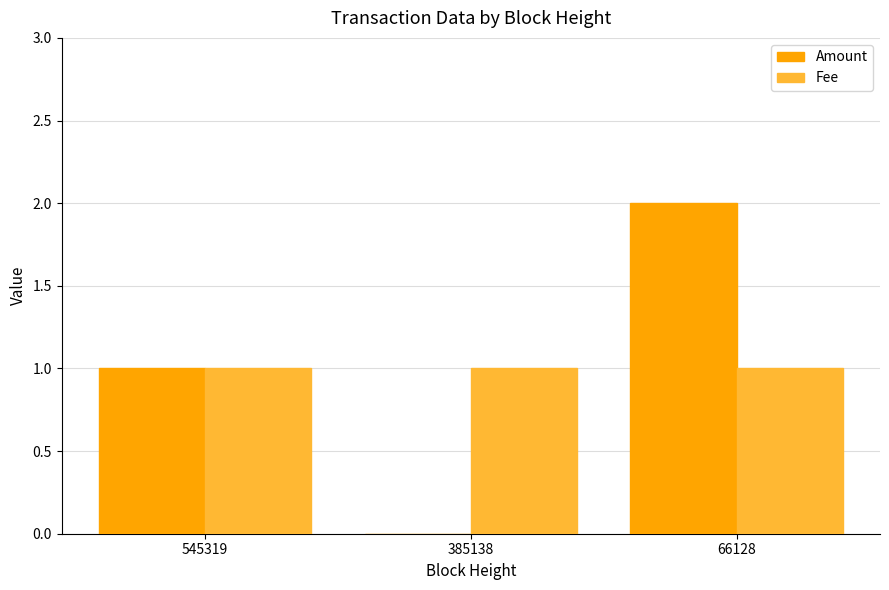

What is the maximum value shown in the chart?

2